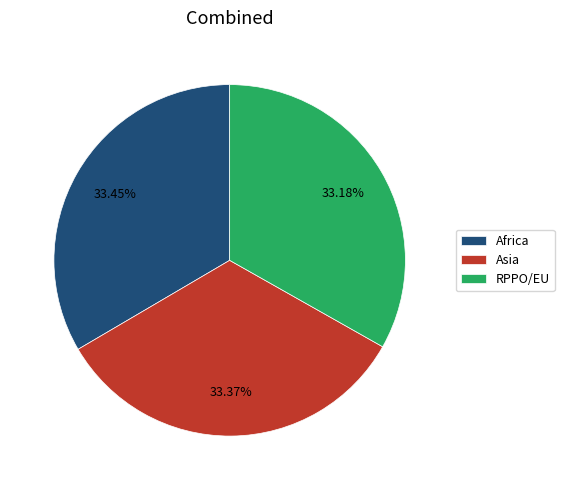

Count the number of slices in the pie.

3